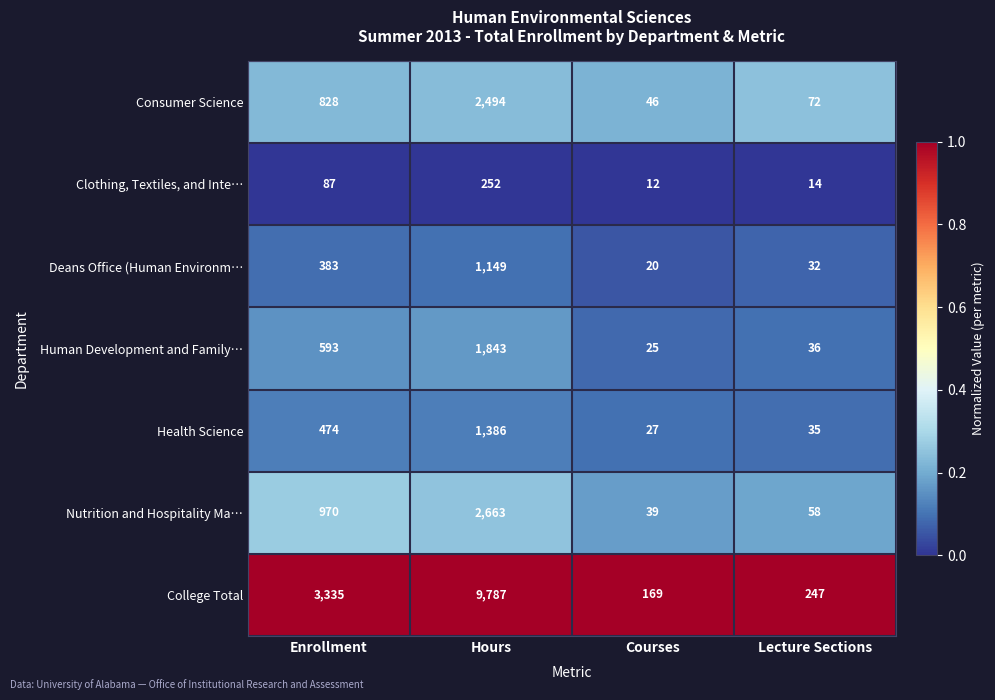

Reading left to right, extract all data points from this chart.

Consumer Science: Enrollment=828	Hours=2494	Courses=46	Lecture Sections=72
Clothing, Textiles, and Inte…: Enrollment=87	Hours=252	Courses=12	Lecture Sections=14
Deans Office (Human Environm…: Enrollment=383	Hours=1149	Courses=20	Lecture Sections=32
Human Development and Family…: Enrollment=593	Hours=1843	Courses=25	Lecture Sections=36
Health Science: Enrollment=474	Hours=1386	Courses=27	Lecture Sections=35
Nutrition and Hospitality Ma…: Enrollment=970	Hours=2663	Courses=39	Lecture Sections=58
College Total: Enrollment=3335	Hours=9787	Courses=169	Lecture Sections=247